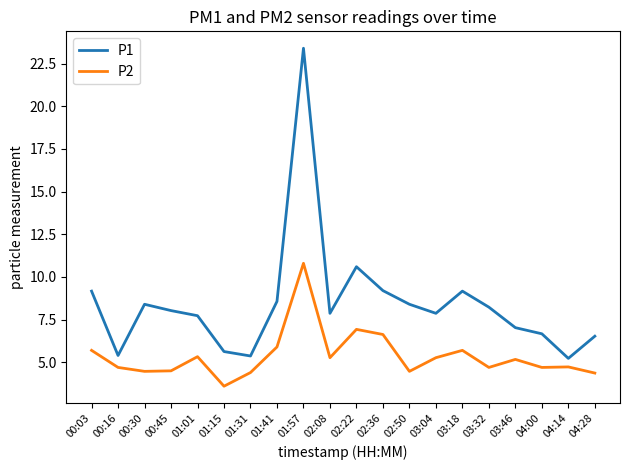

At which category is the sum across all series the highest?

01:57